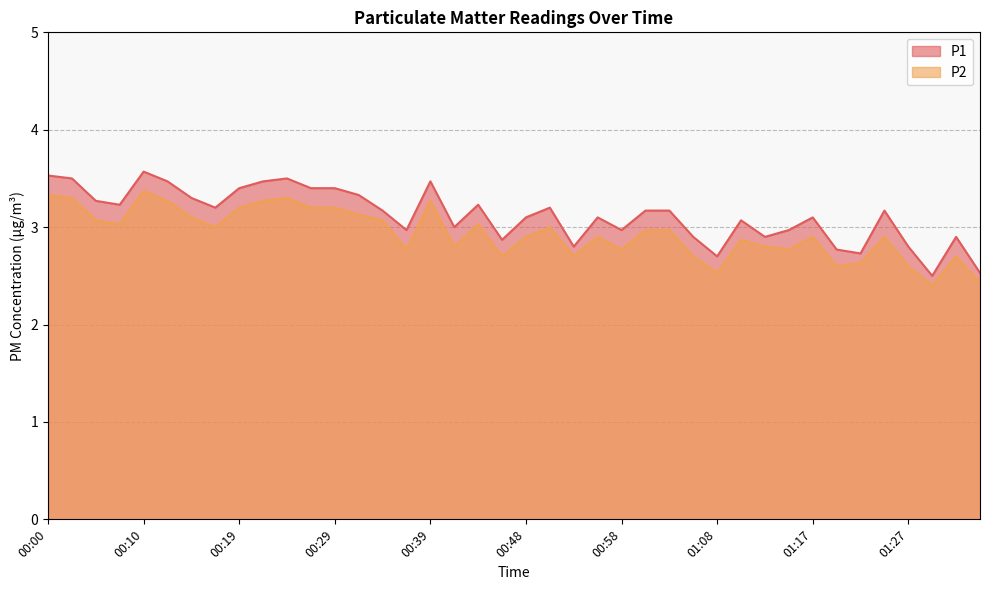

Reading right to left, list all the values displayed in this chart.

P1: 2.5	2.9	2.5	2.8	3.2	2.7	2.8	3.1	3.0	2.9	3.1	2.7	2.9	3.2	3.2	3.0	3.1	2.8	3.2	3.1	2.9	3.2	3.0	3.5	3.0	3.2	3.3	3.4	3.4	3.5	3.5	3.4	3.2	3.3	3.5	3.6	3.2	3.3	3.5	3.5
P2: 2.4	2.7	2.4	2.6	2.9	2.6	2.6	2.9	2.8	2.8	2.9	2.5	2.7	3.0	3.0	2.8	2.9	2.7	3.0	2.9	2.7	3.0	2.8	3.3	2.8	3.1	3.1	3.2	3.2	3.3	3.3	3.2	3.0	3.1	3.3	3.4	3.0	3.1	3.3	3.3